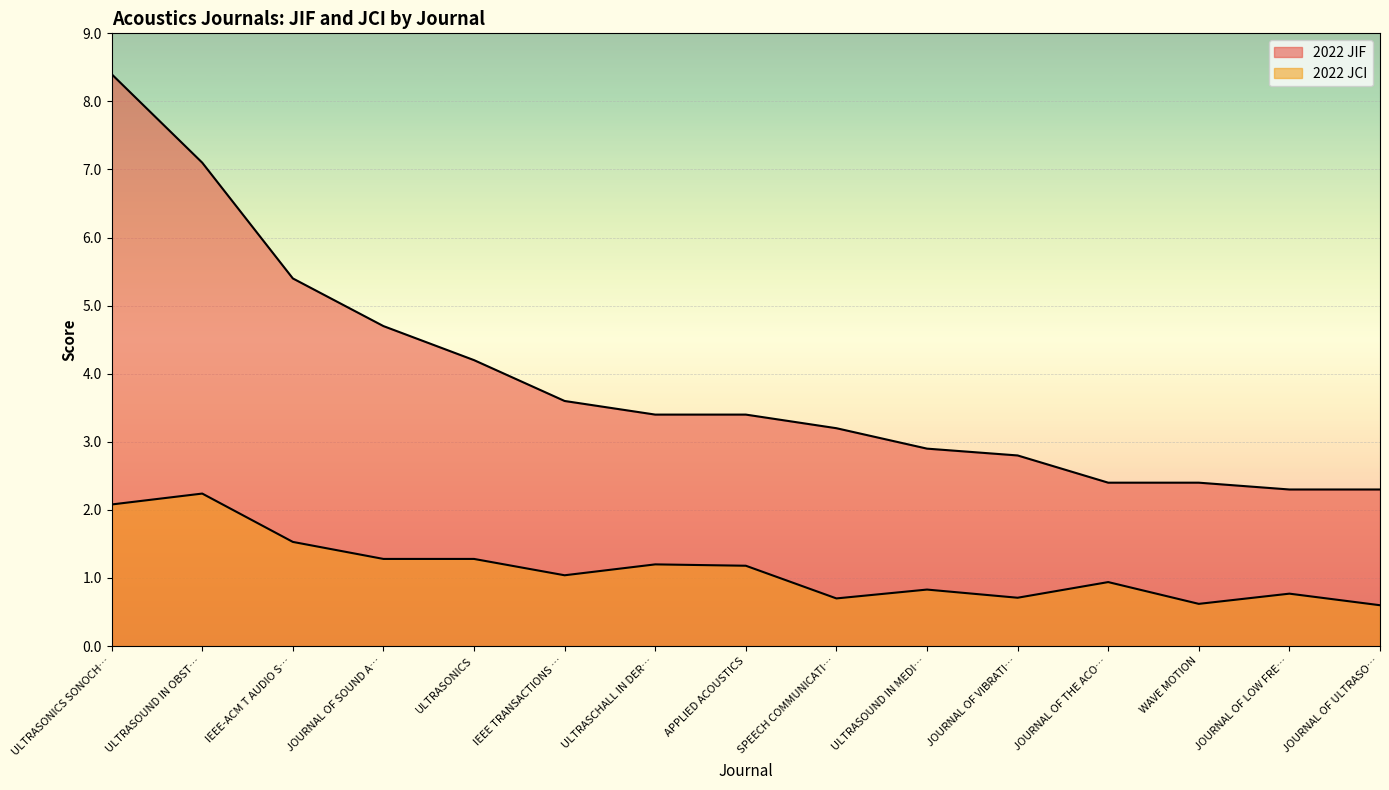

True or false: 2022 JCI has a value of 0.6 at JOURNAL OF ULTRASO….

True